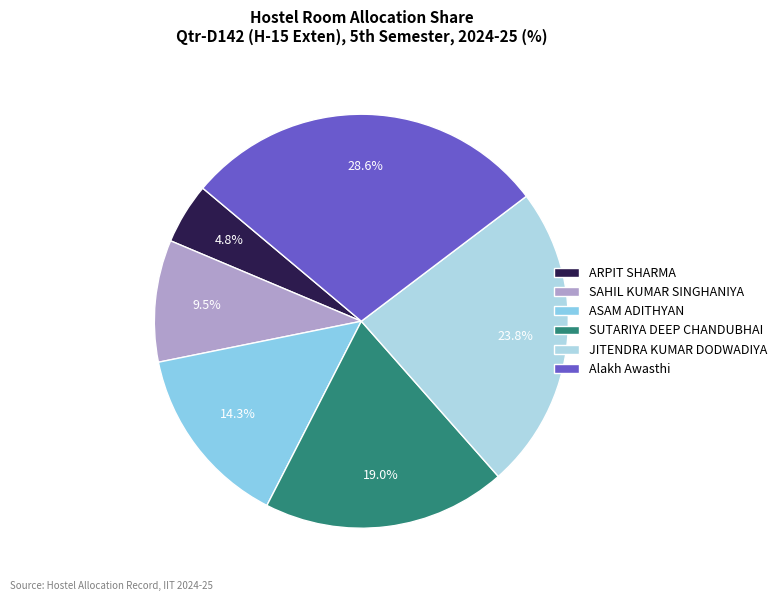

The ARPIT SHARMA slice represents 1% of the pie. True or false?

False